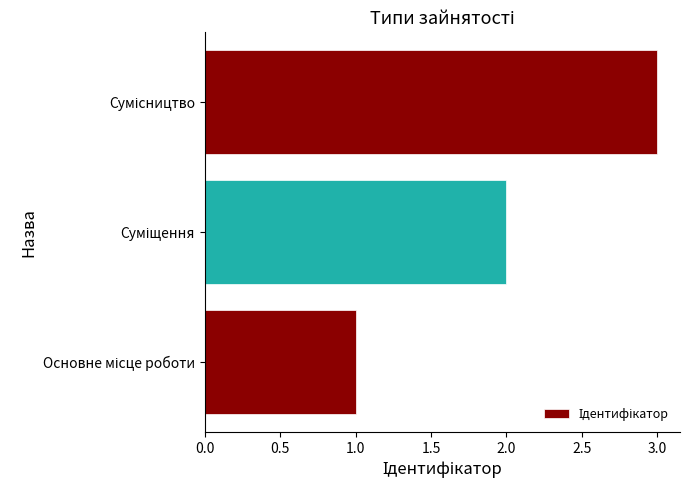

What is the sum of all values?

6